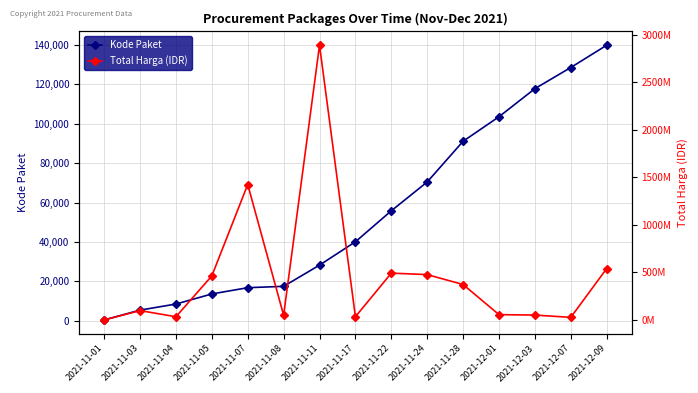

True or false: Kode Paket and Total Harga (IDR) intersect in this chart.

False